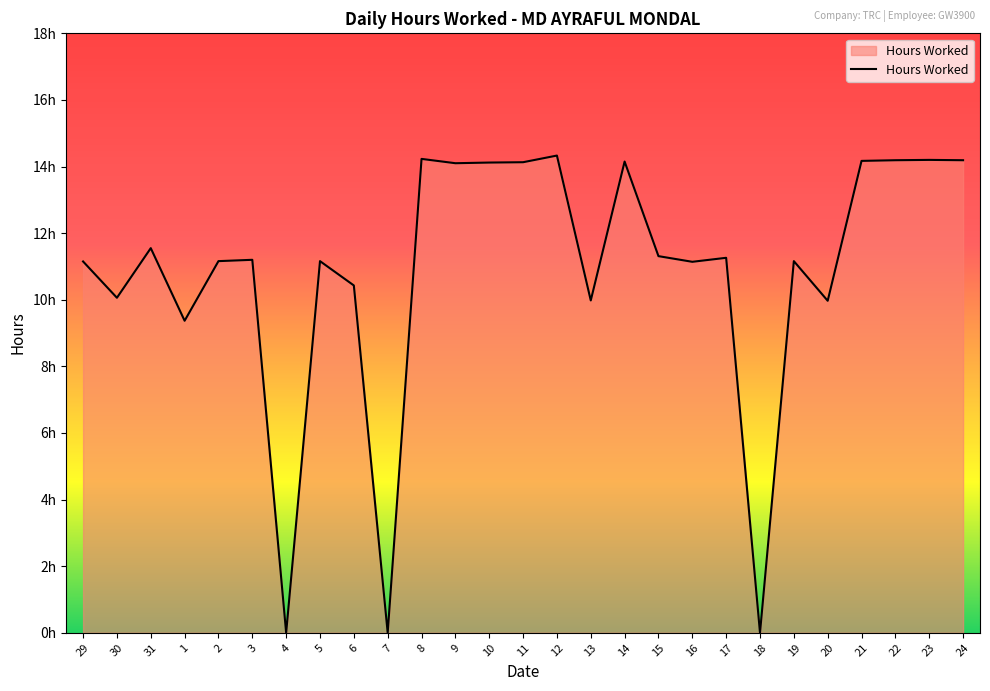

What is the change in value from 4 to 24?

+14.2